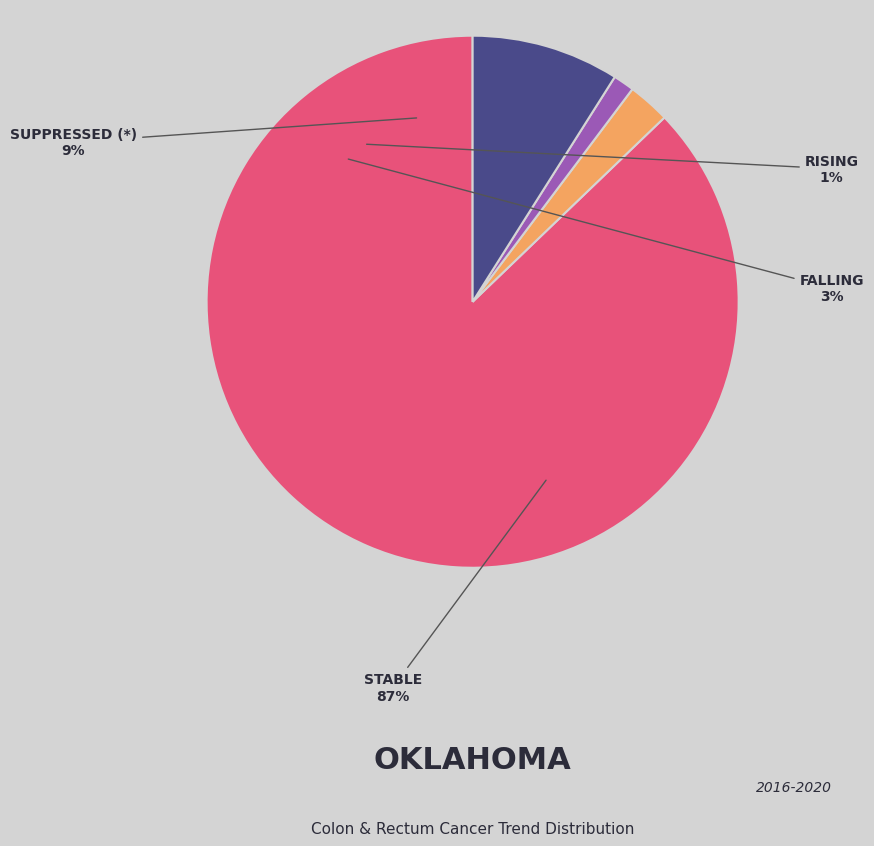

What percentage is the falling slice, to the nearest percent?

3%